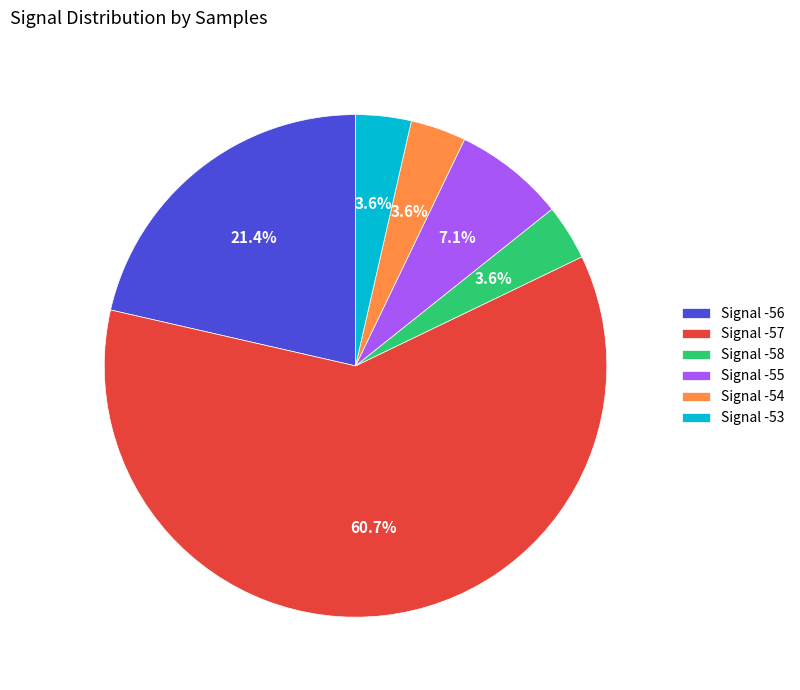

What is the ratio of the value at Signal -56 to the value at Signal -55?

3.0